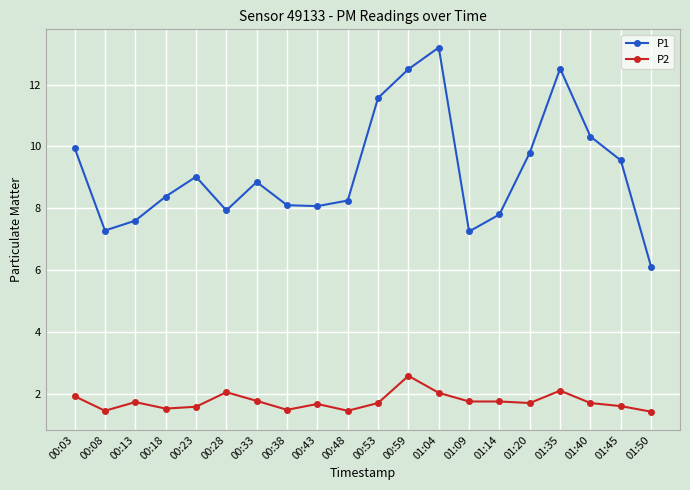

At which label does P1 reach its peak?

01:04